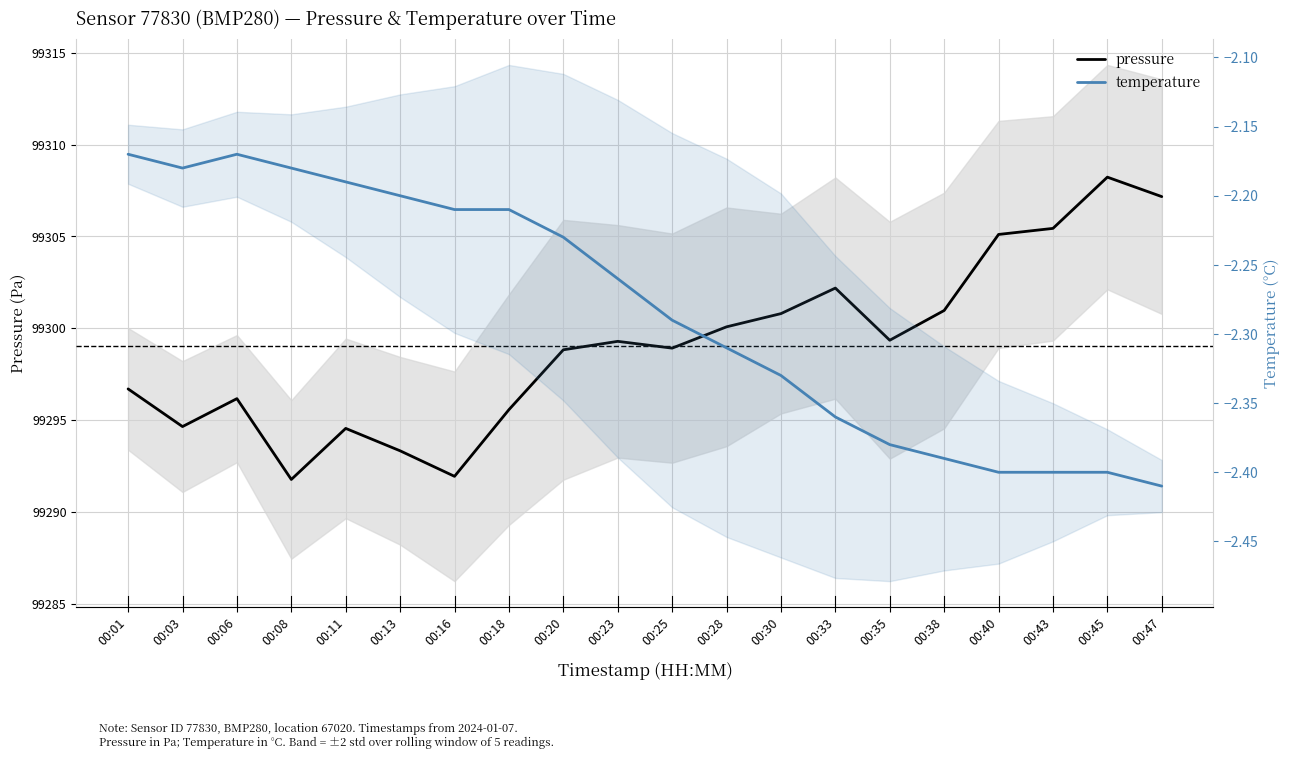

What is the difference between the pressure values at 00:06 and 00:35?

3.2